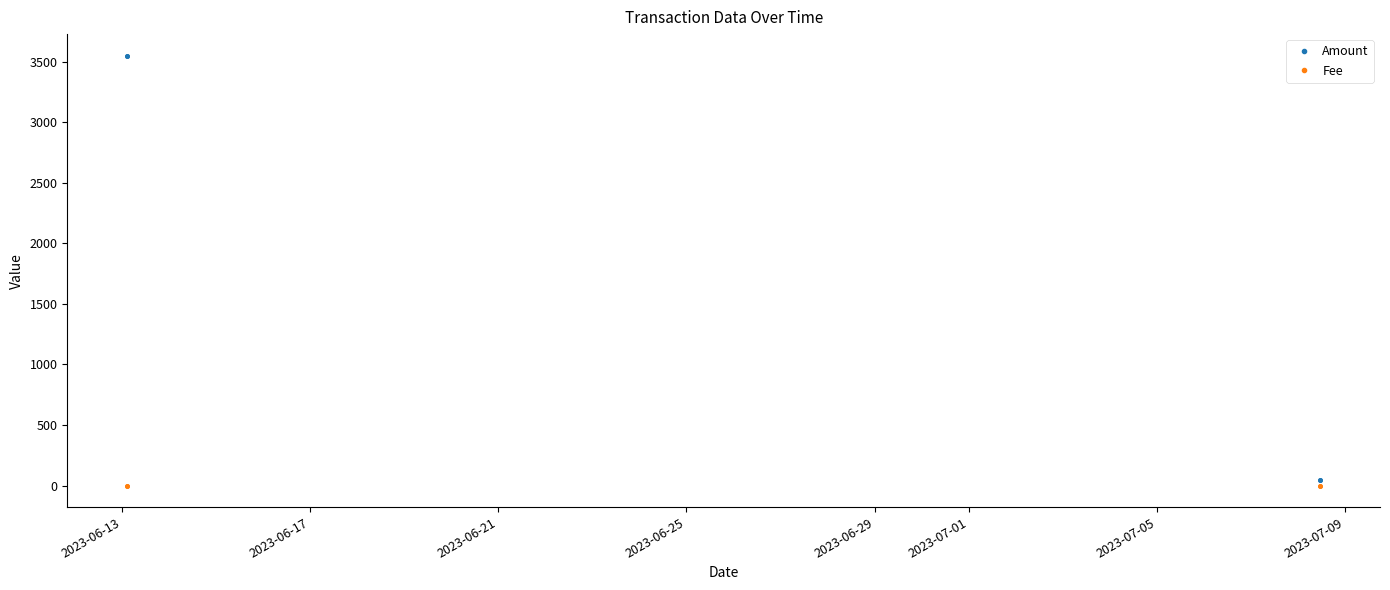

What are all the series names shown in the legend?

Amount, Fee